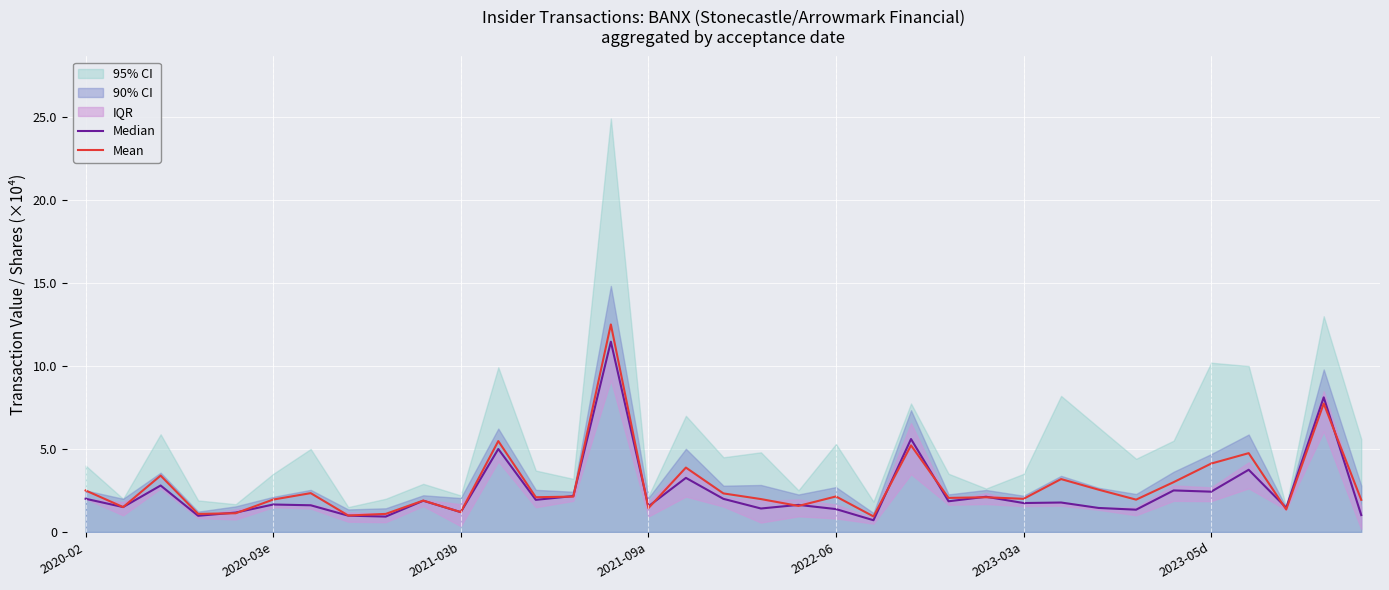

What is the value of the Mean point at the 27th from the left?

31872.5